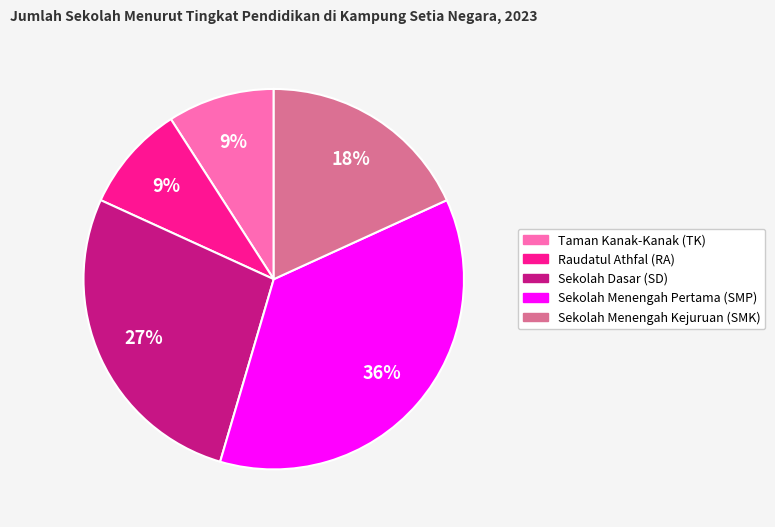

Is there any slice that represents more than half of the pie?

No